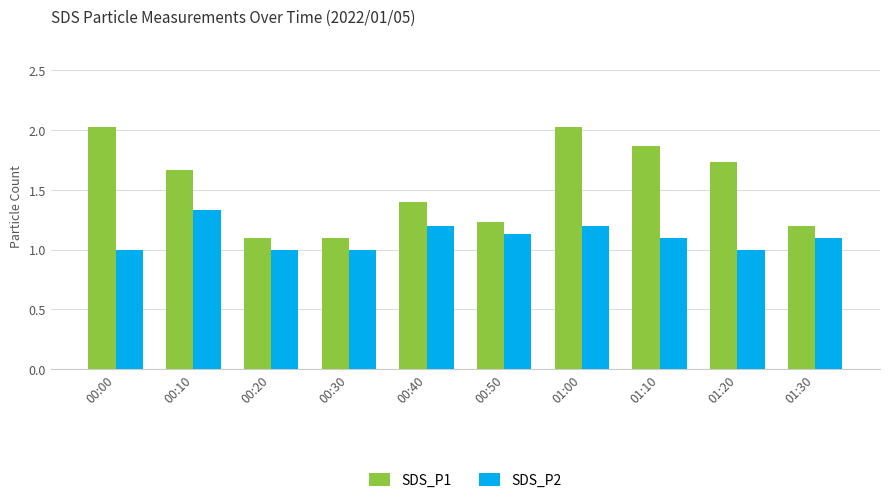

What is the difference between the maximum and minimum values in the SDS_P2 series?

0.3